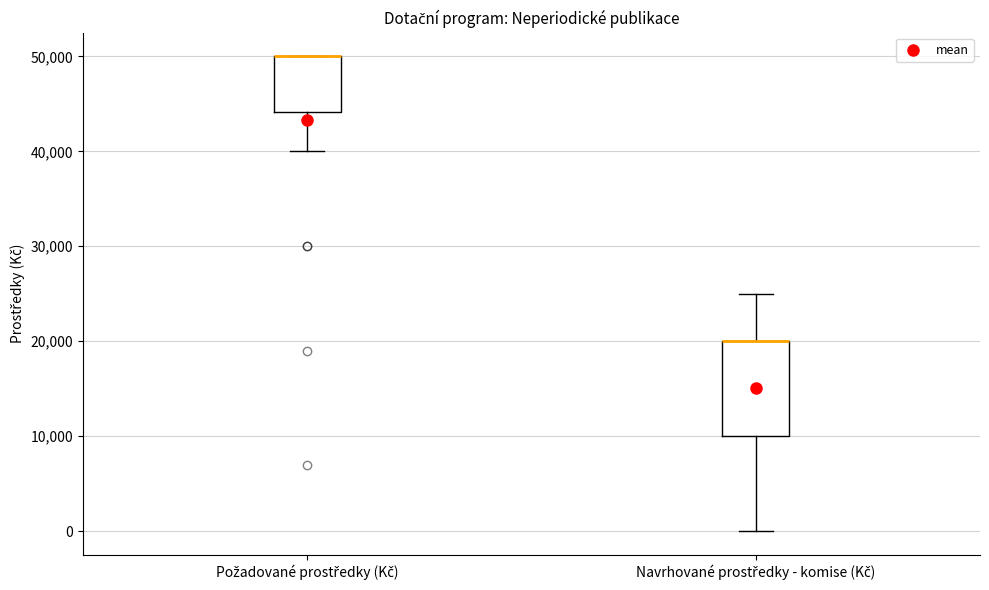

Which box is the tallest, from its lower edge to its upper edge?

Navrhované prostředky - komise (Kč)